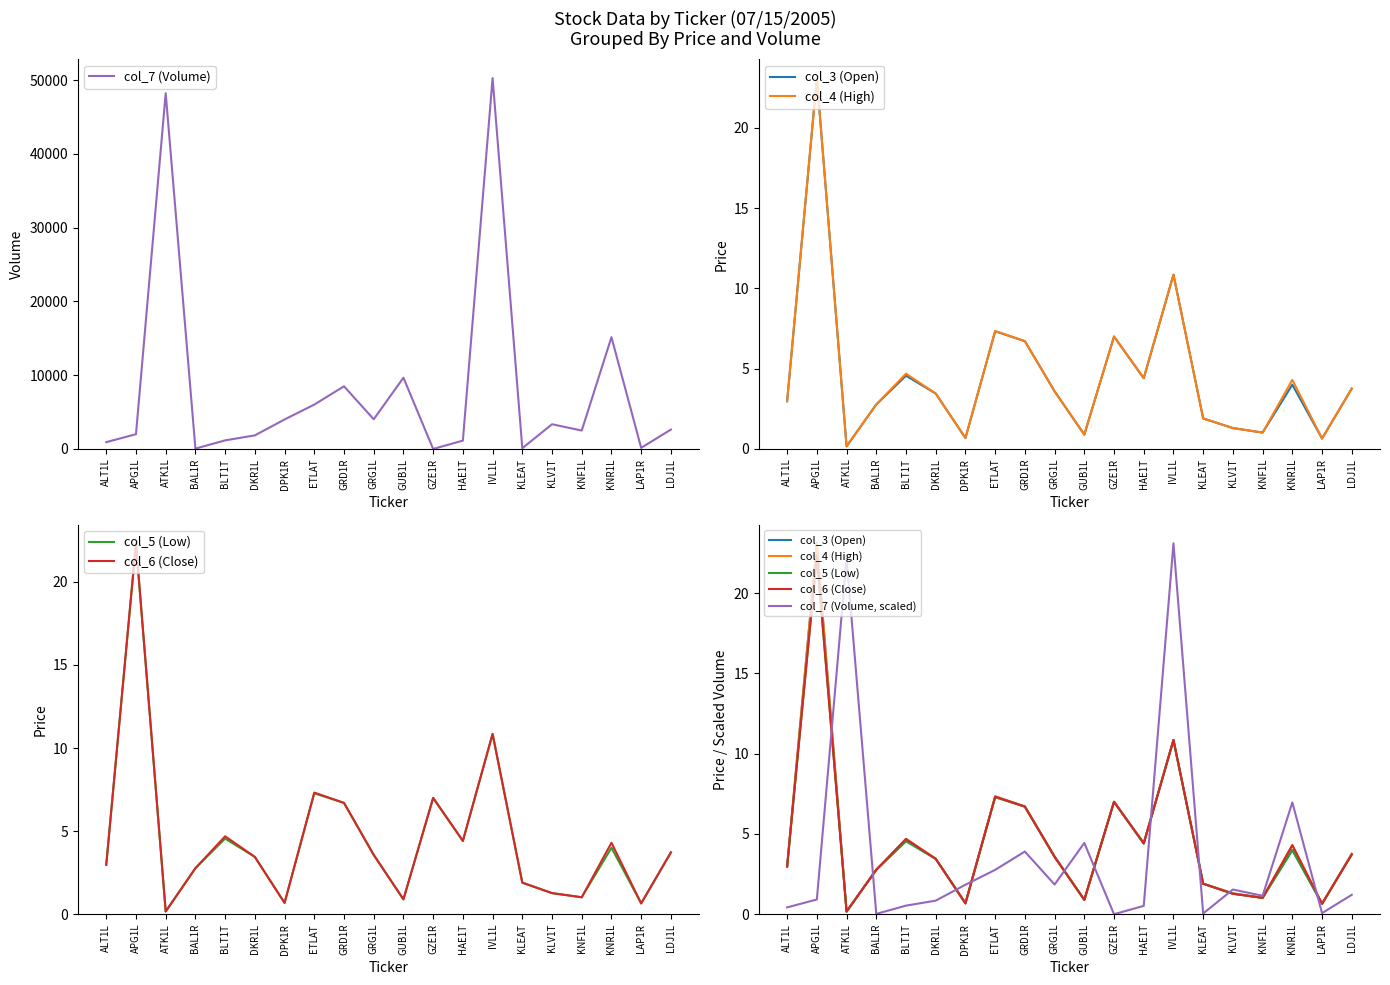

At which category does col_7 (Volume) reach its first local valley?

BAL1R